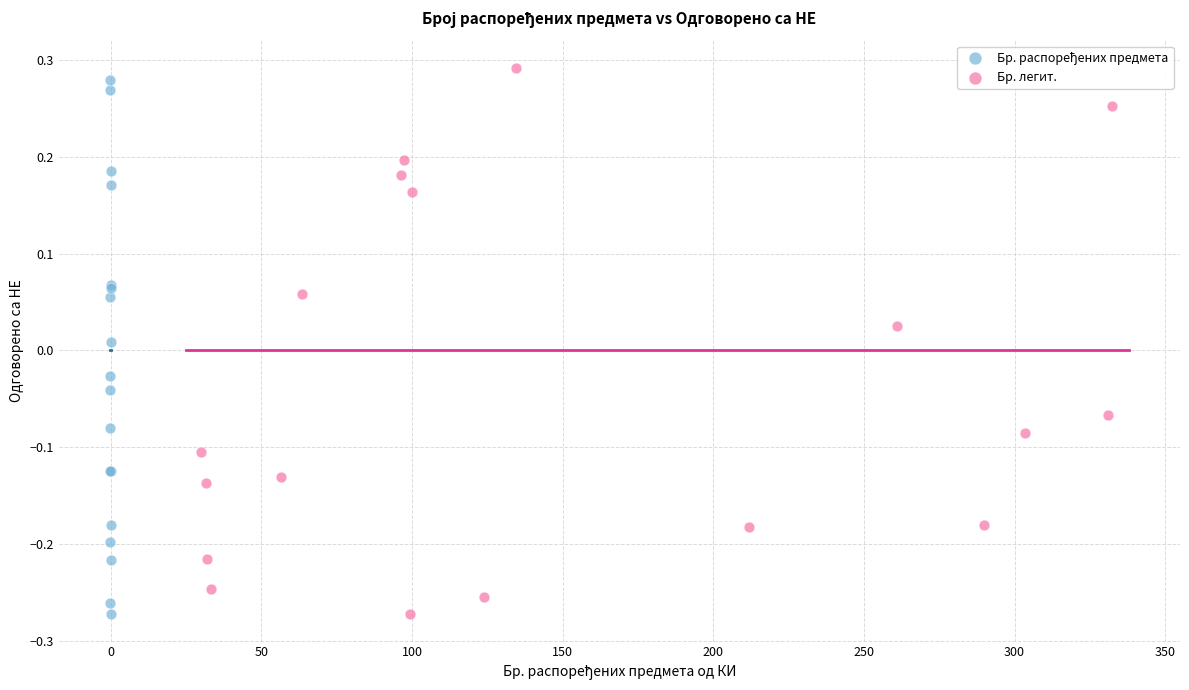

Which series has the largest Y range (max minus min)?

Бр. легит.